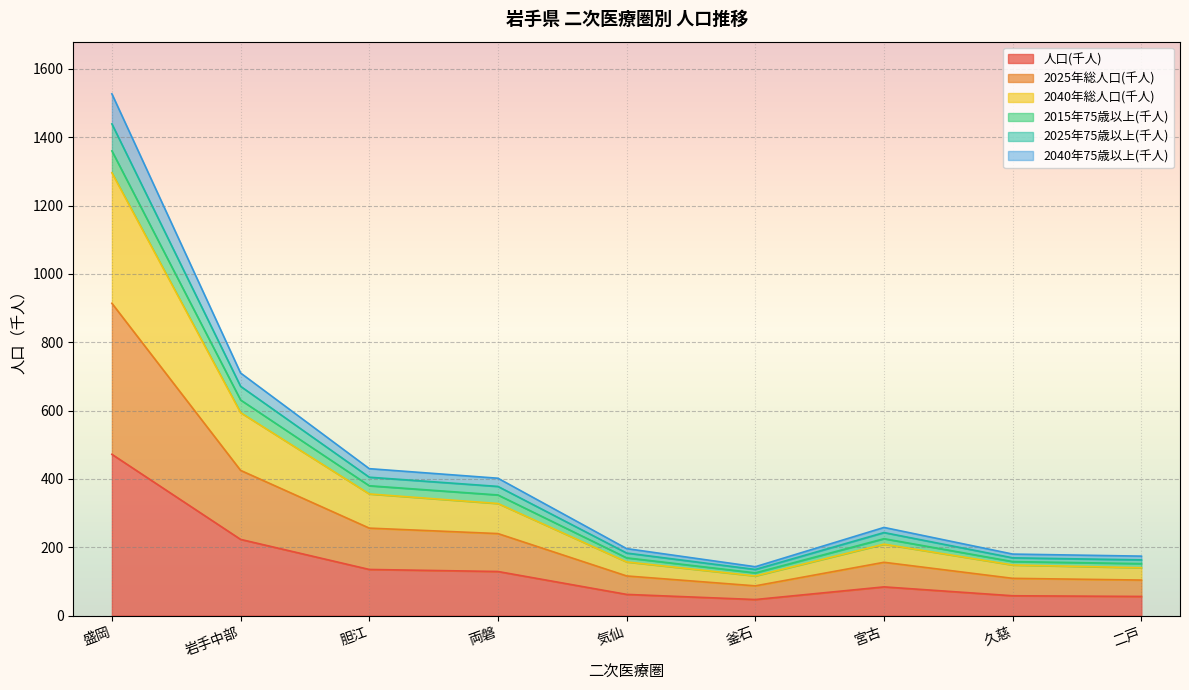

What position from the left is 気仙?

5